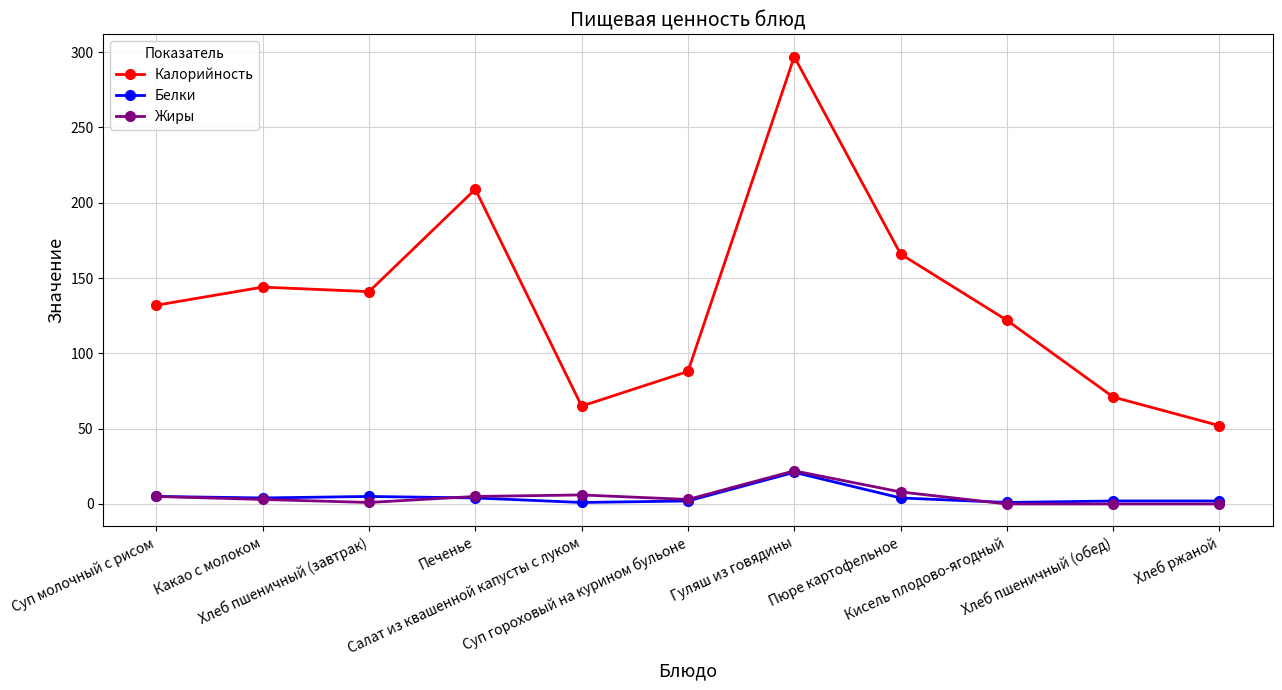

At which category is the sum across all series the highest?

Гуляш из говядины